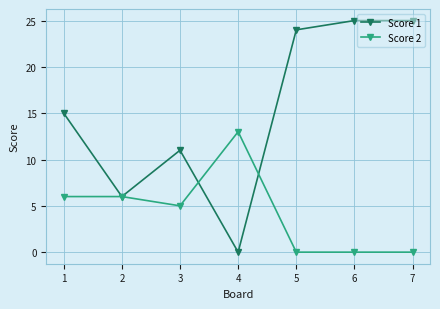

What is the difference between the Score 2 values at 2 and 5?

6